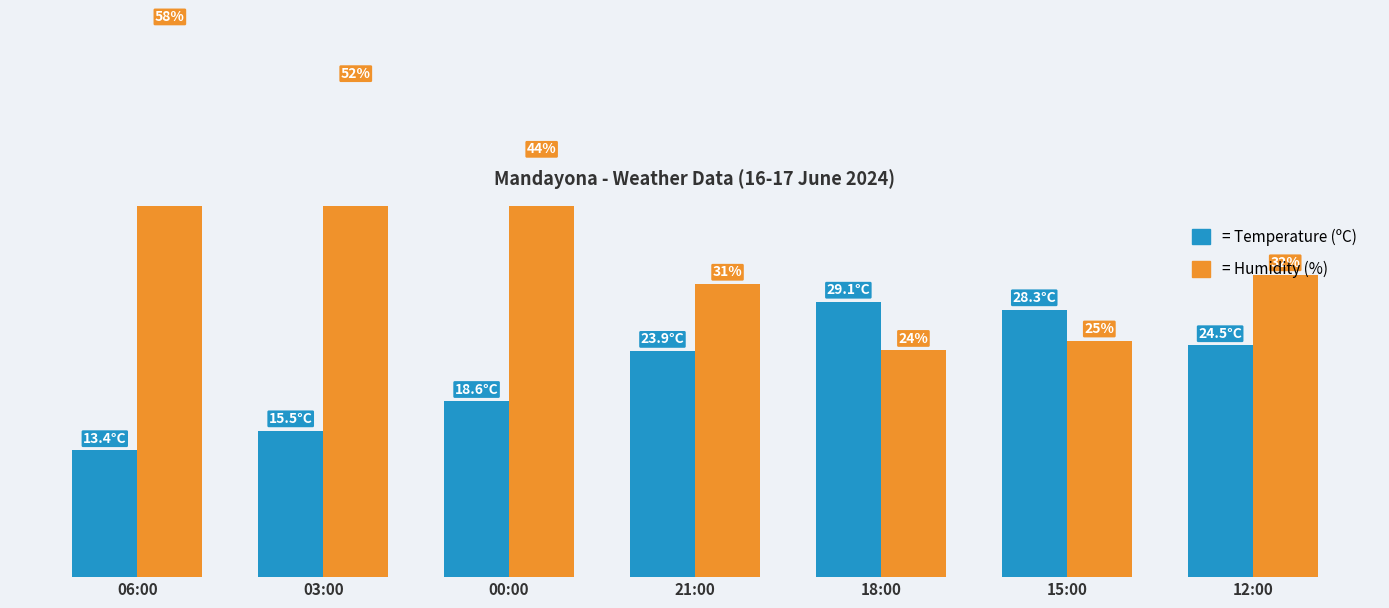

What is the maximum value shown in the chart?

58.0